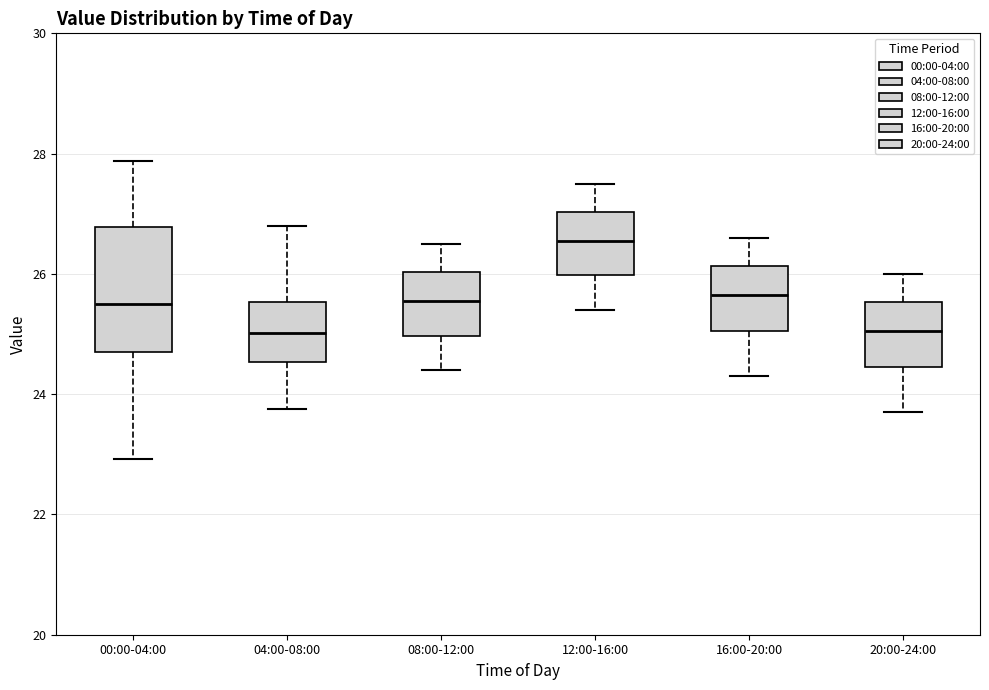

Reading left to right, transcribe this box plot: for each box, give where its median line is, the range the box spans, and where its two whiskers end, as read against the y-axis. The values are not printed on the chart, so give them approximately, as read against the axis.

00:00-04:00: median 25.6, box 24.6 to 26.8, whiskers 23.0 to 27.8
04:00-08:00: median 25.0, box 24.6 to 25.6, whiskers 23.8 to 26.8
08:00-12:00: median 25.6, box 25.0 to 26.0, whiskers 24.4 to 26.6
12:00-16:00: median 26.6, box 26.0 to 27.0, whiskers 25.4 to 27.6
16:00-20:00: median 25.6, box 25.0 to 26.2, whiskers 24.4 to 26.6
20:00-24:00: median 25.0, box 24.4 to 25.6, whiskers 23.8 to 26.0